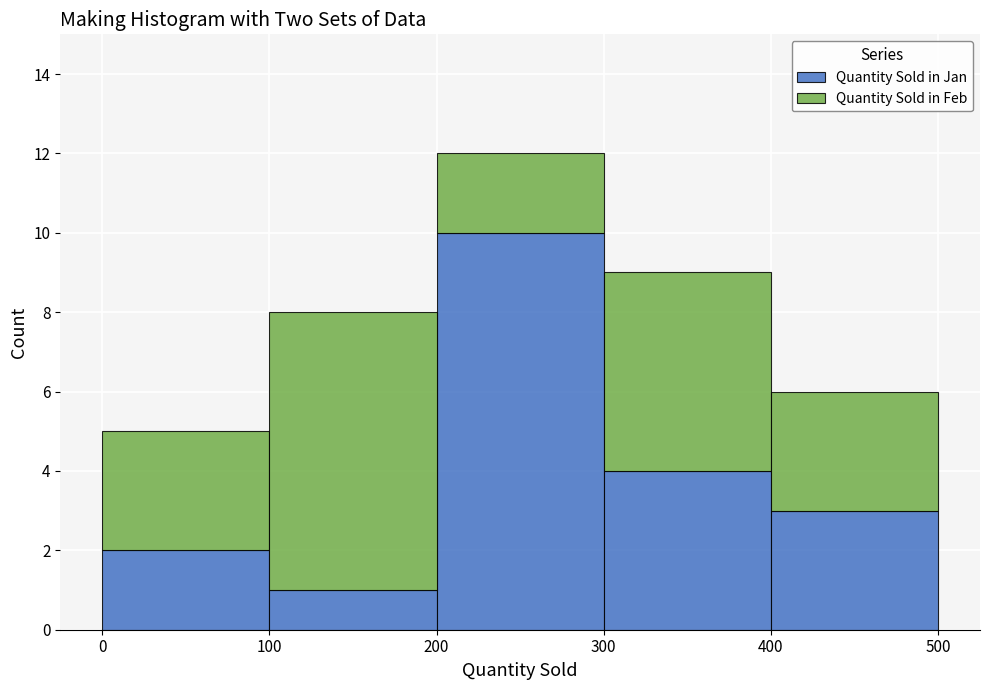

Reading left to right, list every stacked bar in this chart as the range it spans on the x-axis followed by its total height. The values are not printed on the chart, so give them approximately, as read against the axis.

0 to 100: 5
100 to 200: 8
200 to 300: 12
300 to 400: 9
400 to 500: 6